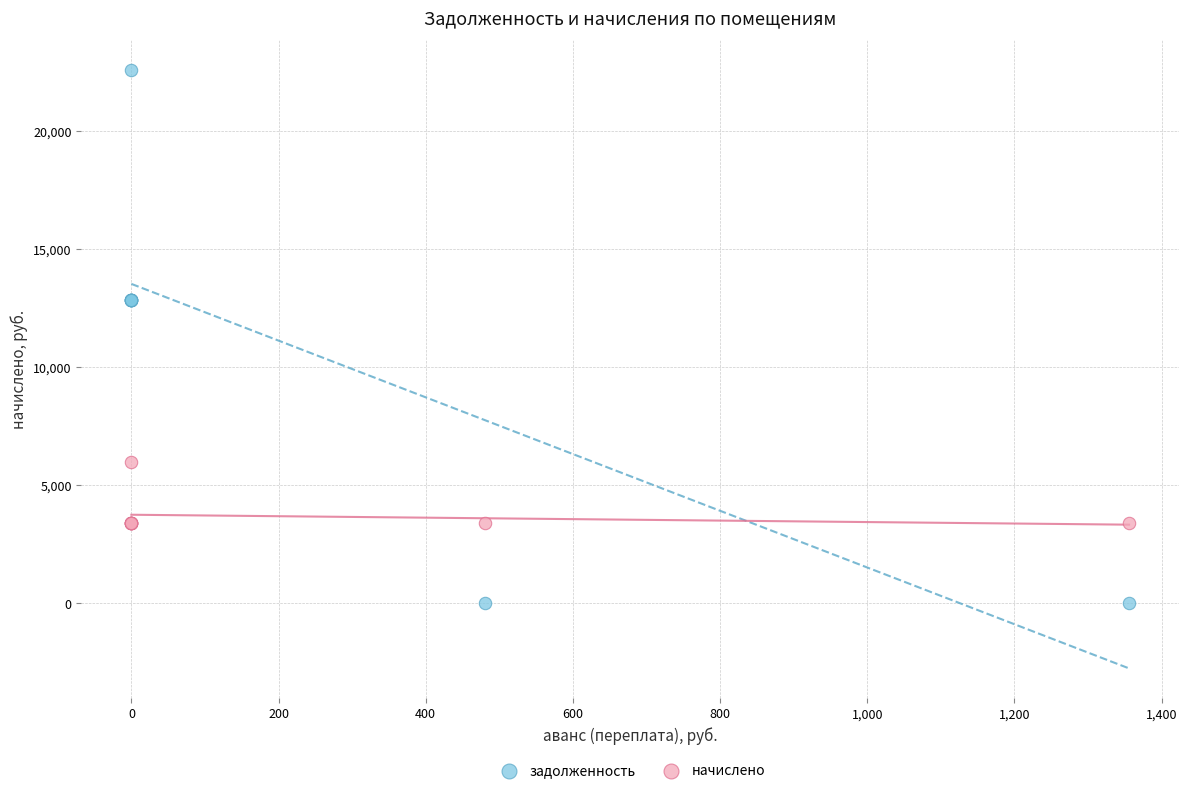

Which series has the widest spread of Y values?

задолженность